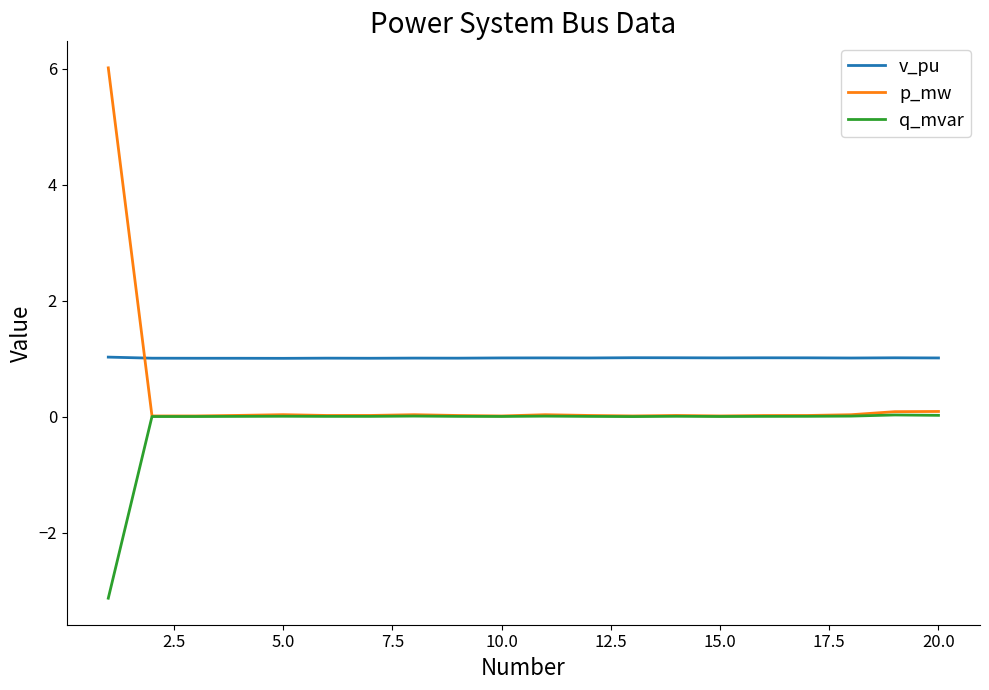

List the series in order of their overall mean, lowest first.

q_mvar, p_mw, v_pu